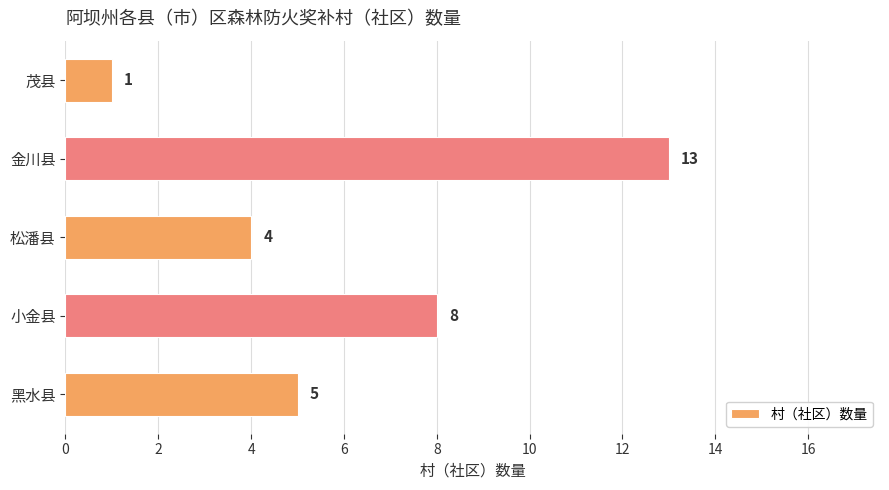

Rank the categories by value from highest to lowest.

金川县, 小金县, 黑水县, 松潘县, 茂县